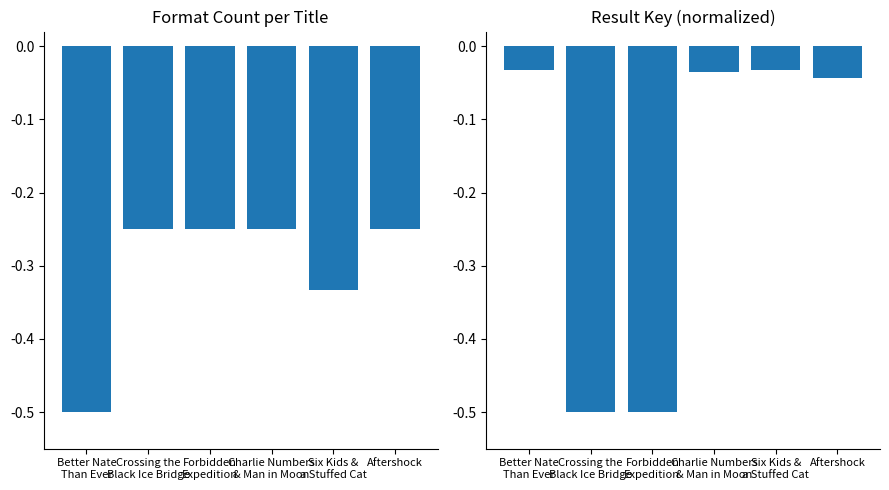

List the series in order of their peak value, lowest first.

Format Count, Result Key